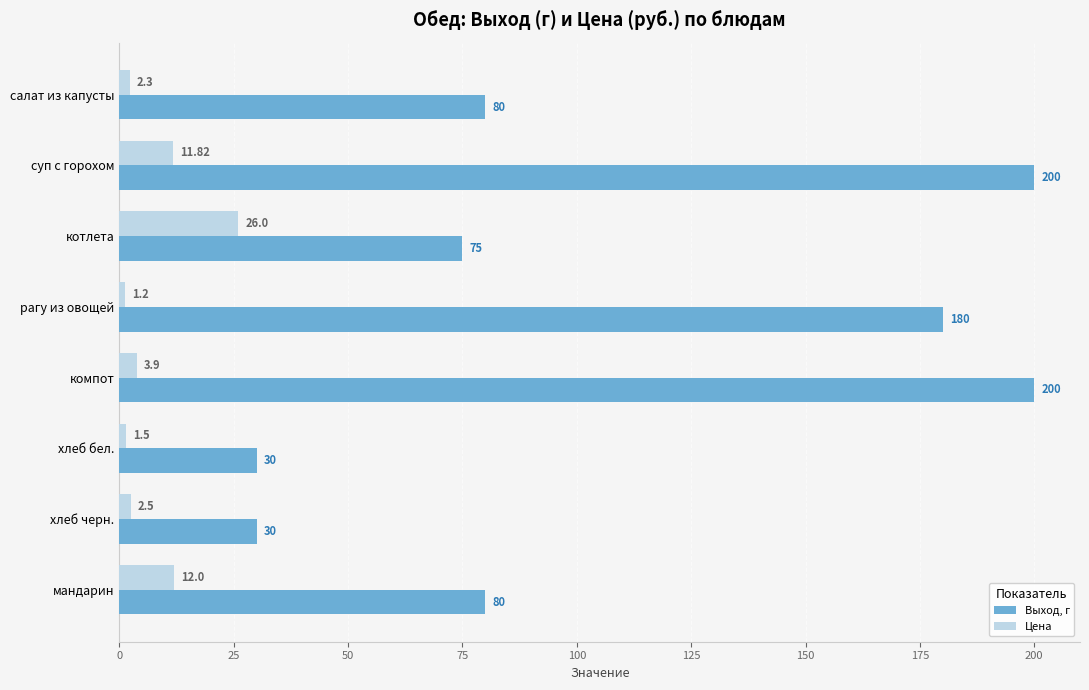

What is the difference between the maximum and minimum values in the Выход, г series?

170.0